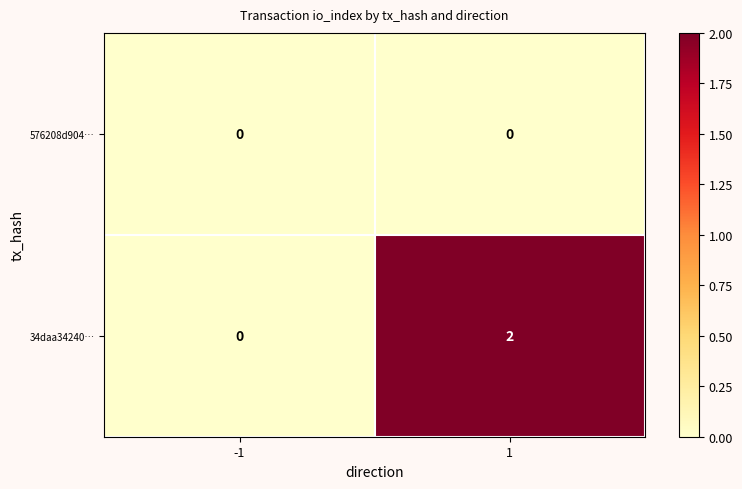

At which category is the sum across all series the highest?

1